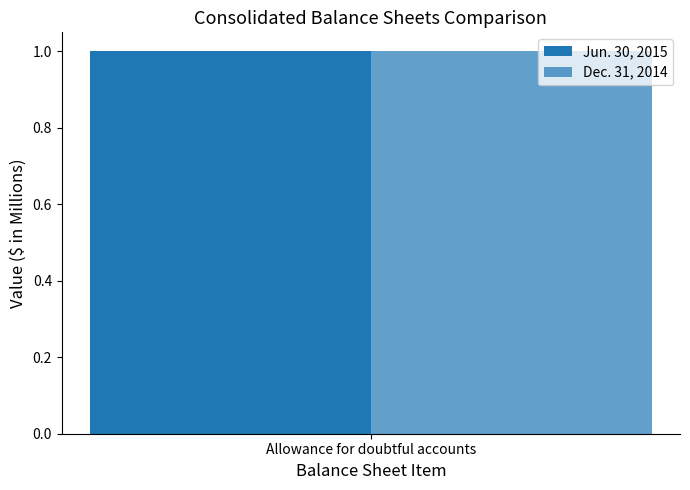

What is the total value across all series at Allowance for doubtful accounts?

2